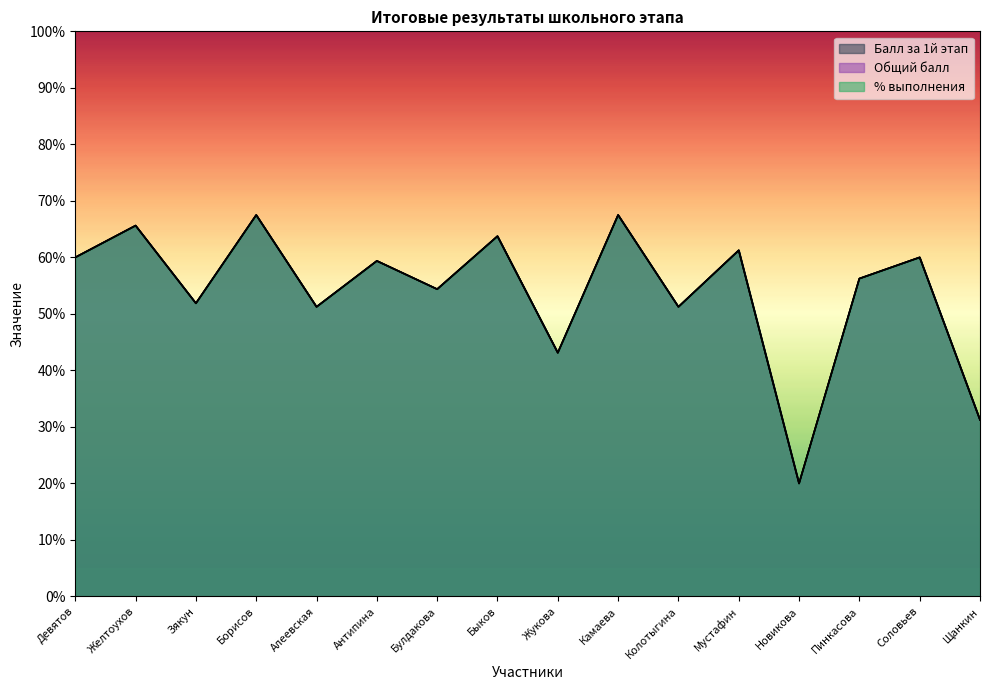

Count the number of categories in the chart.

16